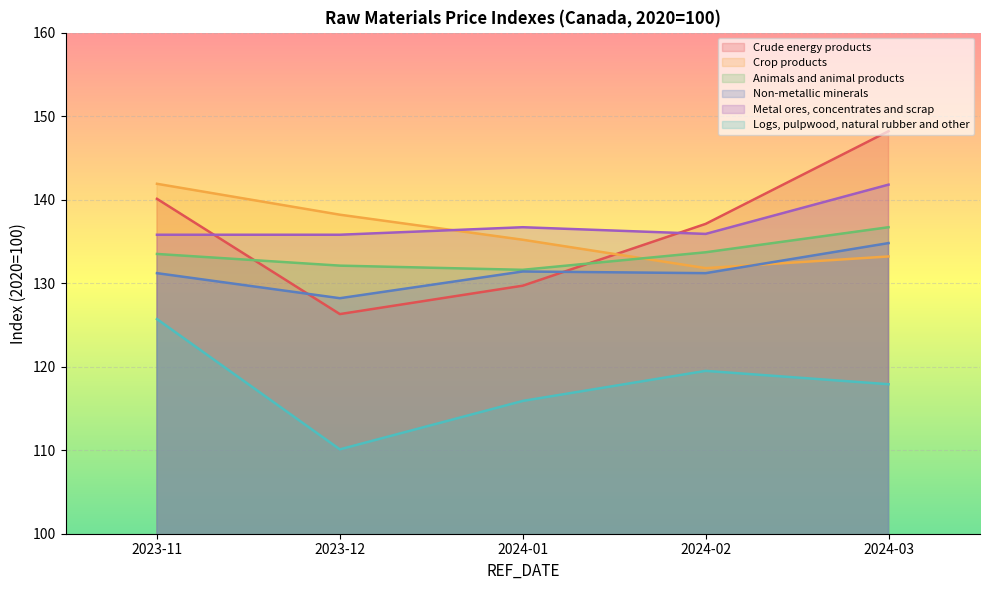

The Animals and animal products series shows 133.7 at 2024-02. True or false?

True